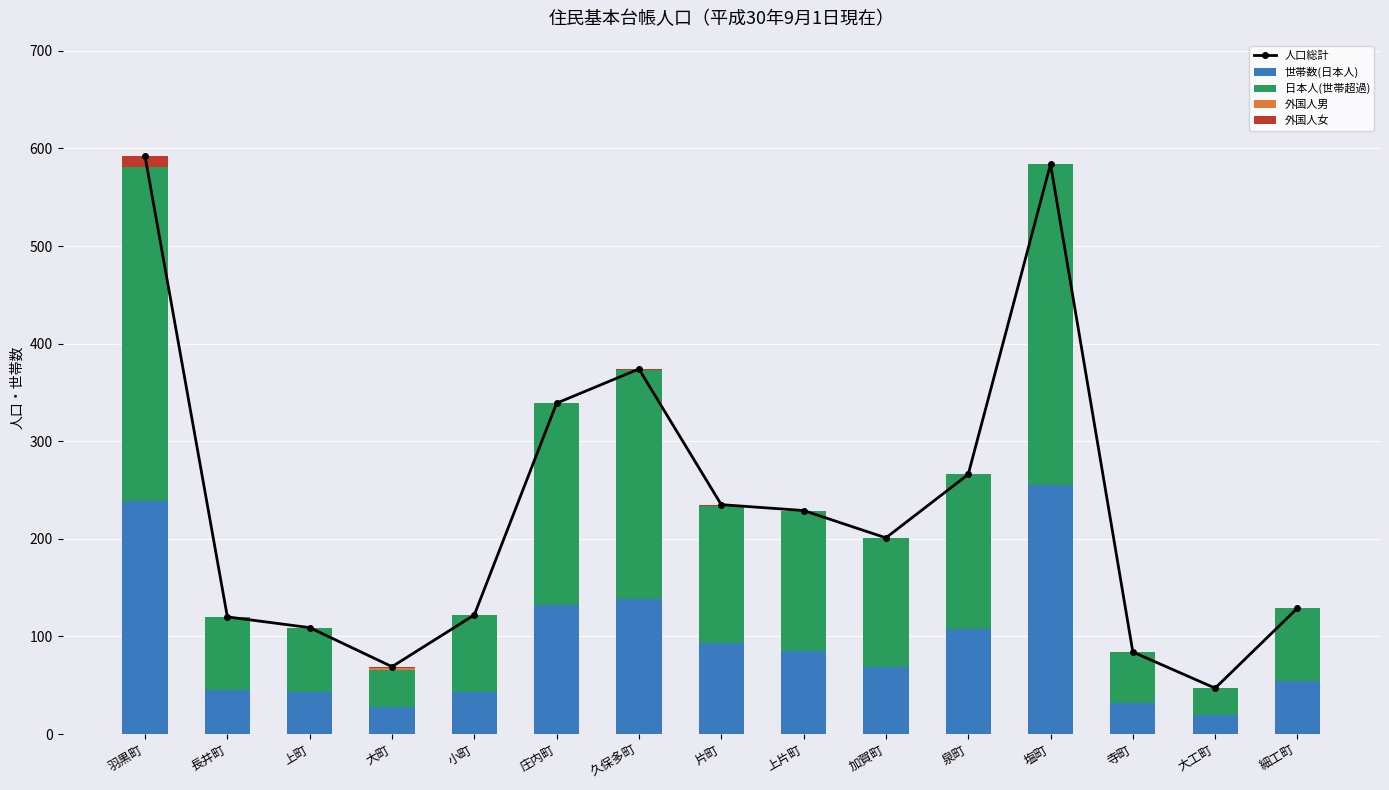

What is the sum of the 外国人女 values at 久保多町 and 大町?

2